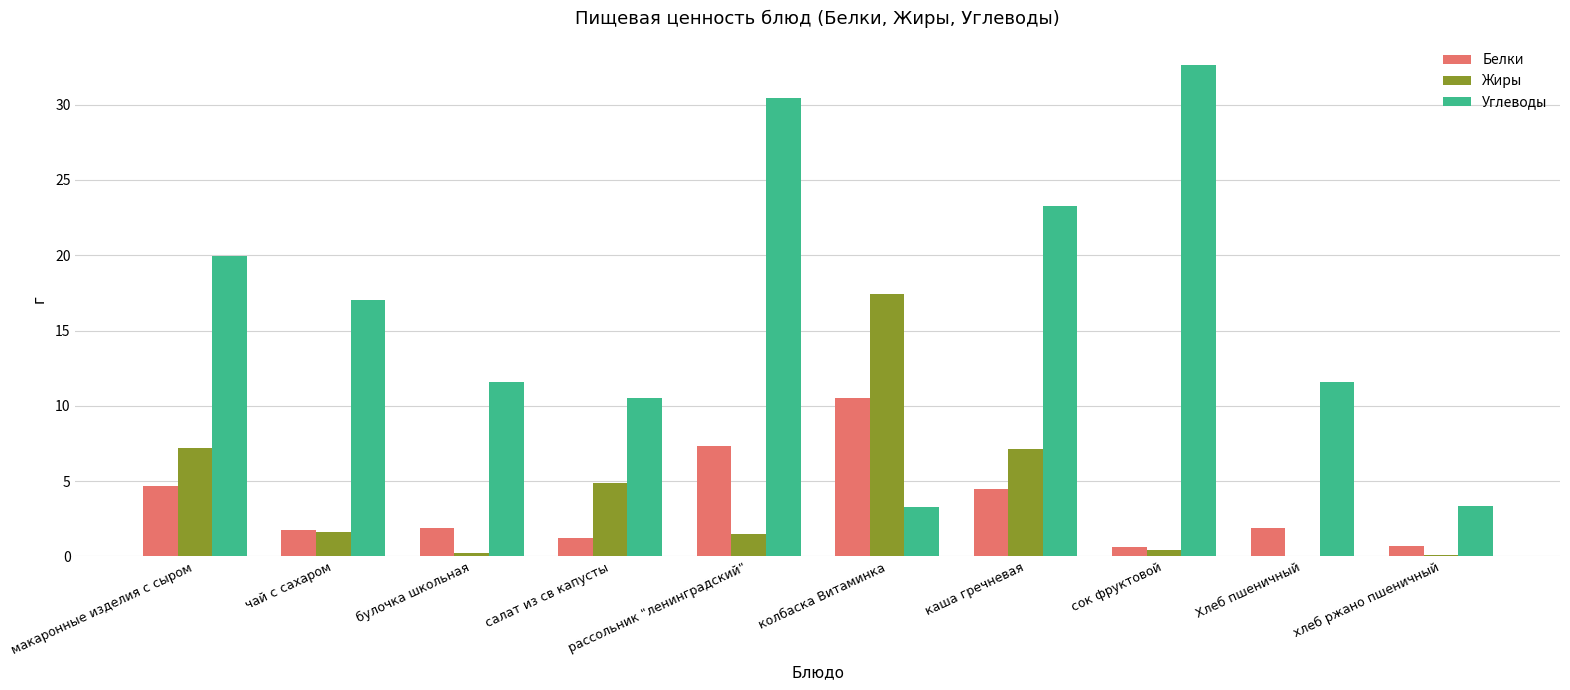

What is the greatest value displayed?

32.6